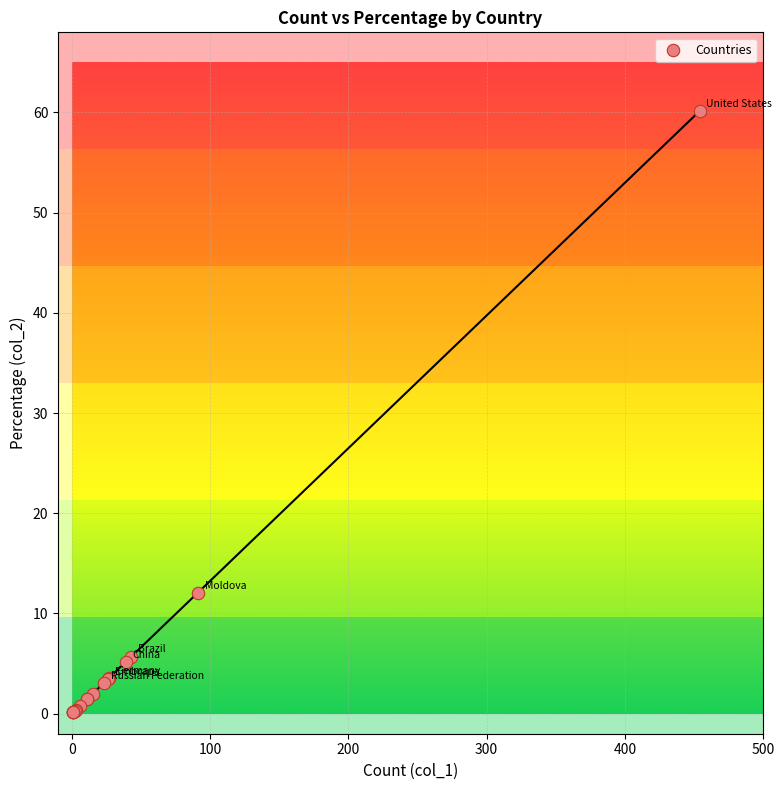

What Y value in the scatter plot is closest to 30?

12.1